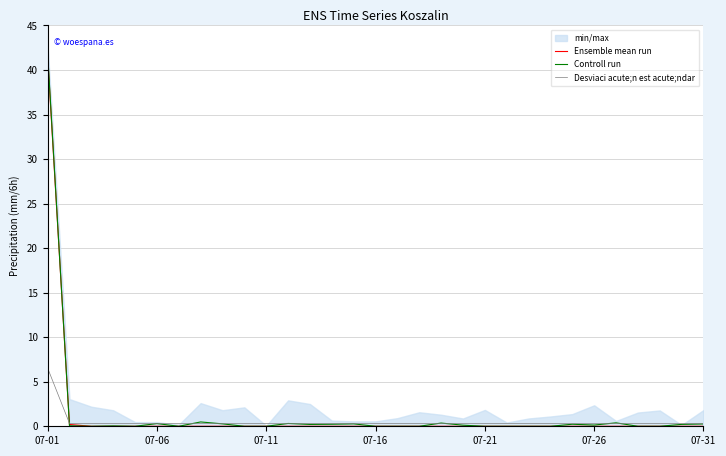

At which label does Controll run reach its peak?

07-01